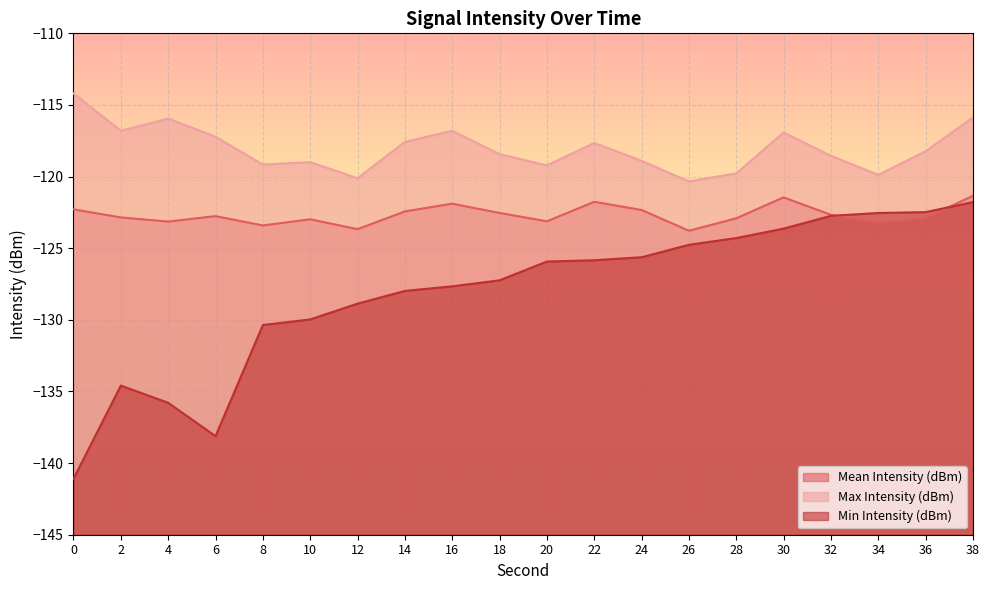

What is the lowest value of the Max Intensity (dBm) series?

-120.3